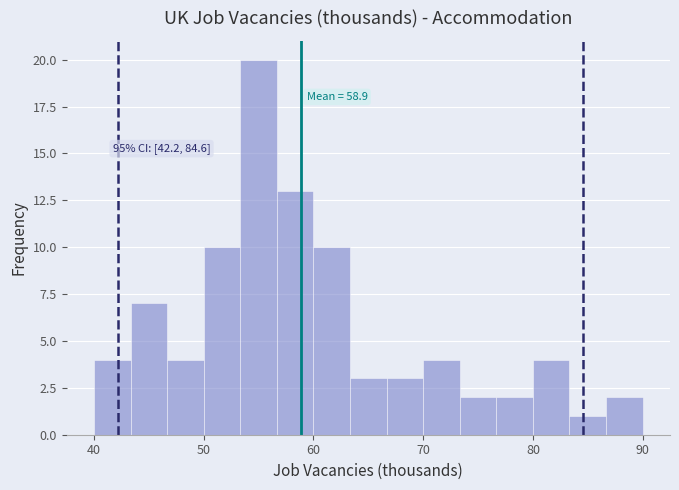

Around what value on the x-axis is the tallest bar? Give the approximate position of its centre, as read against the axis.

55